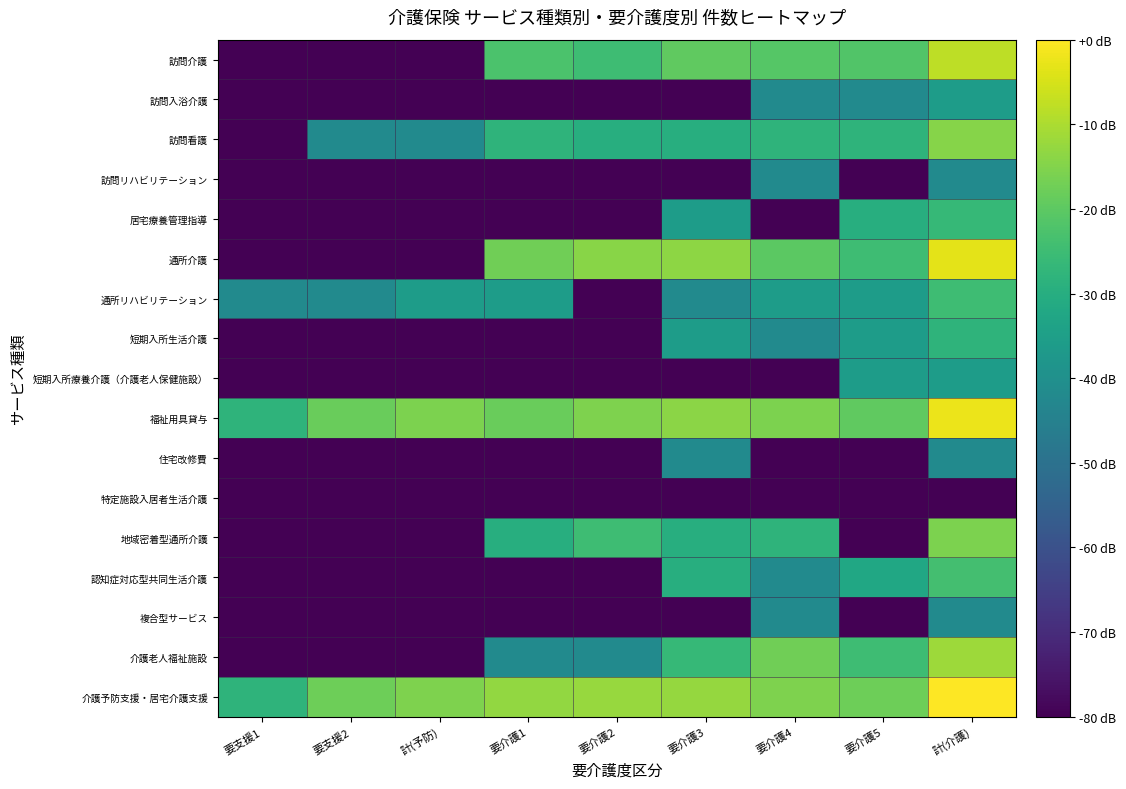

Reading right to left, list all the values displayed in this chart.

訪問介護: 計(介護)=-7.9	要介護5=-21.9	要介護4=-21.0	要介護3=-19.6	要介護2=-25.0	要介護1=-22.8	計(予防)=-80.0	要支援2=-80.0	要支援1=-80.0
訪問入浴介護: 計(介護)=-35.8	要介護5=-41.9	要介護4=-41.9	要介護3=-80.0	要介護2=-80.0	要介護1=-80.0	計(予防)=-80.0	要支援2=-80.0	要支援1=-80.0
訪問看護: 計(介護)=-14.6	要介護5=-27.9	要介護4=-27.9	要介護3=-29.8	要介護2=-29.8	要介護1=-27.9	計(予防)=-41.9	要支援2=-41.9	要支援1=-80.0
訪問リハビリテーション: 計(介護)=-41.9	要介護5=-80.0	要介護4=-41.9	要介護3=-80.0	要介護2=-80.0	要介護1=-80.0	計(予防)=-80.0	要支援2=-80.0	要支援1=-80.0
居宅療養管理指導: 計(介護)=-26.3	要介護5=-29.8	要介護4=-80.0	要介護3=-35.8	要介護2=-80.0	要介護1=-80.0	計(予防)=-80.0	要支援2=-80.0	要支援1=-80.0
通所介護: 計(介護)=-3.2	要介護5=-25.0	要介護4=-20.3	要介護3=-13.6	要介護2=-14.3	要介護1=-17.3	計(予防)=-80.0	要支援2=-80.0	要支援1=-80.0
通所リハビリテーション: 計(介護)=-25.0	要介護5=-35.8	要介護4=-35.8	要介護3=-41.9	要介護2=-80.0	要介護1=-35.8	計(予防)=-35.8	要支援2=-41.9	要支援1=-41.9
短期入所生活介護: 計(介護)=-27.9	要介護5=-35.8	要介護4=-41.9	要介護3=-35.8	要介護2=-80.0	要介護1=-80.0	計(予防)=-80.0	要支援2=-80.0	要支援1=-80.0
短期入所療養介護（介護老人保健施設）: 計(介護)=-35.8	要介護5=-35.8	要介護4=-80.0	要介護3=-80.0	要介護2=-80.0	要介護1=-80.0	計(予防)=-80.0	要支援2=-80.0	要支援1=-80.0
福祉用具貸与: 計(介護)=-2.4	要介護5=-19.6	要介護4=-15.8	要介護3=-13.9	要介護2=-15.4	要介護1=-18.3	計(予防)=-15.8	要支援2=-18.3	要支援1=-27.9
住宅改修費: 計(介護)=-41.9	要介護5=-80.0	要介護4=-80.0	要介護3=-41.9	要介護2=-80.0	要介護1=-80.0	計(予防)=-80.0	要支援2=-80.0	要支援1=-80.0
特定施設入居者生活介護: 計(介護)=-80.0	要介護5=-80.0	要介護4=-80.0	要介護3=-80.0	要介護2=-80.0	要介護1=-80.0	計(予防)=-80.0	要支援2=-80.0	要支援1=-80.0
地域密着型通所介護: 計(介護)=-15.8	要介護5=-80.0	要介護4=-27.9	要介護3=-29.8	要介護2=-25.0	要介護1=-29.8	計(予防)=-80.0	要支援2=-80.0	要支援1=-80.0
認知症対応型共同生活介護: 計(介護)=-23.8	要介護5=-32.3	要介護4=-41.9	要介護3=-29.8	要介護2=-80.0	要介護1=-80.0	計(予防)=-80.0	要支援2=-80.0	要支援1=-80.0
複合型サービス: 計(介護)=-41.9	要介護5=-80.0	要介護4=-41.9	要介護3=-80.0	要介護2=-80.0	要介護1=-80.0	計(予防)=-80.0	要支援2=-80.0	要支援1=-80.0
介護老人福祉施設: 計(介護)=-11.8	要介護5=-25.0	要介護4=-17.3	要介護3=-26.3	要介護2=-41.9	要介護1=-41.9	計(予防)=-80.0	要支援2=-80.0	要支援1=-80.0
介護予防支援・居宅介護支援: 計(介護)=0.0	要介護5=-17.8	要介護4=-15.4	要介護3=-12.6	要介護2=-12.3	要介護1=-12.9	計(予防)=-15.4	要支援2=-17.8	要支援1=-27.9